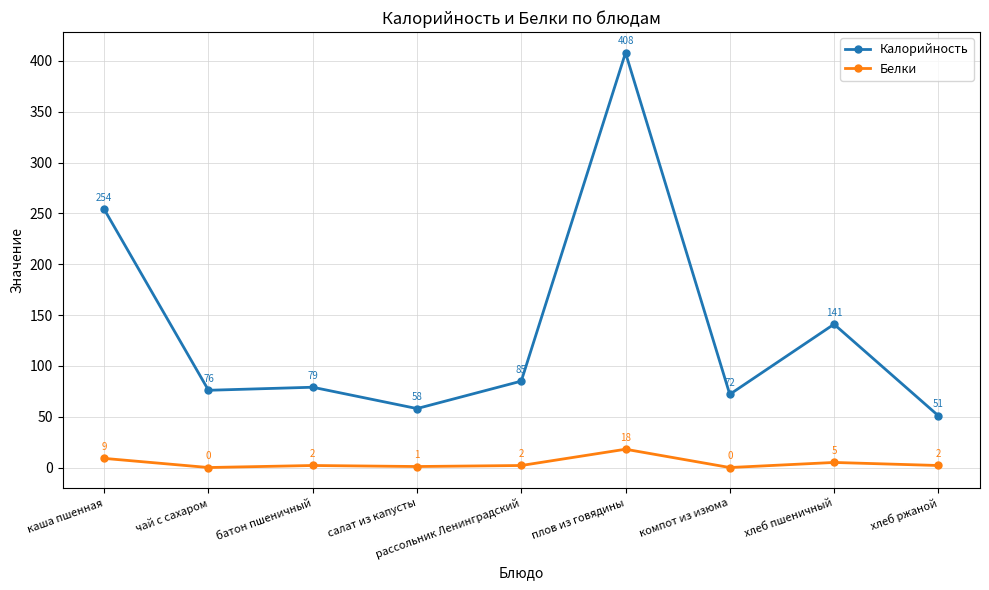

In Белки, how many points are lower than both neighbors (excluding endpoints)?

3